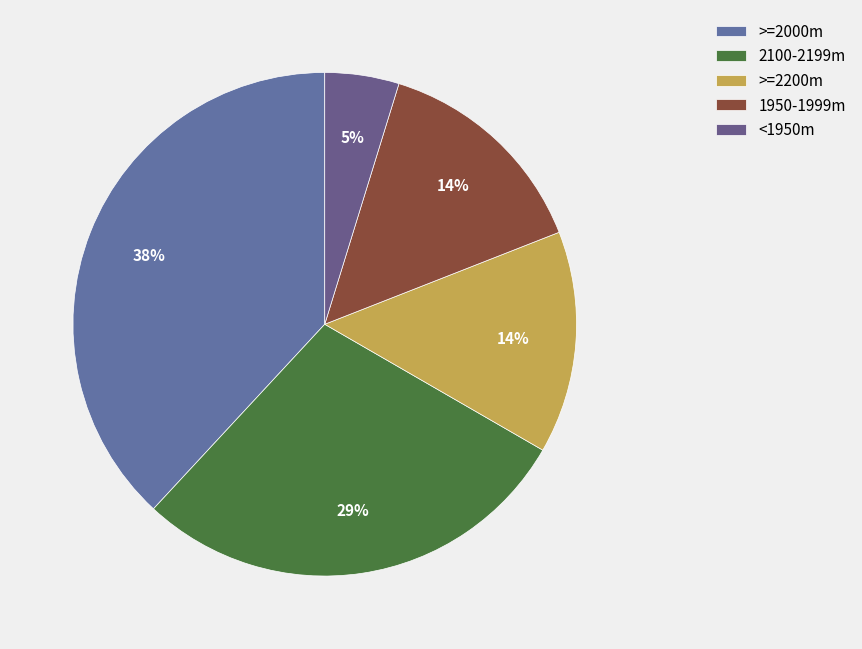

Which category has the biggest portion of the pie?

>=2000m